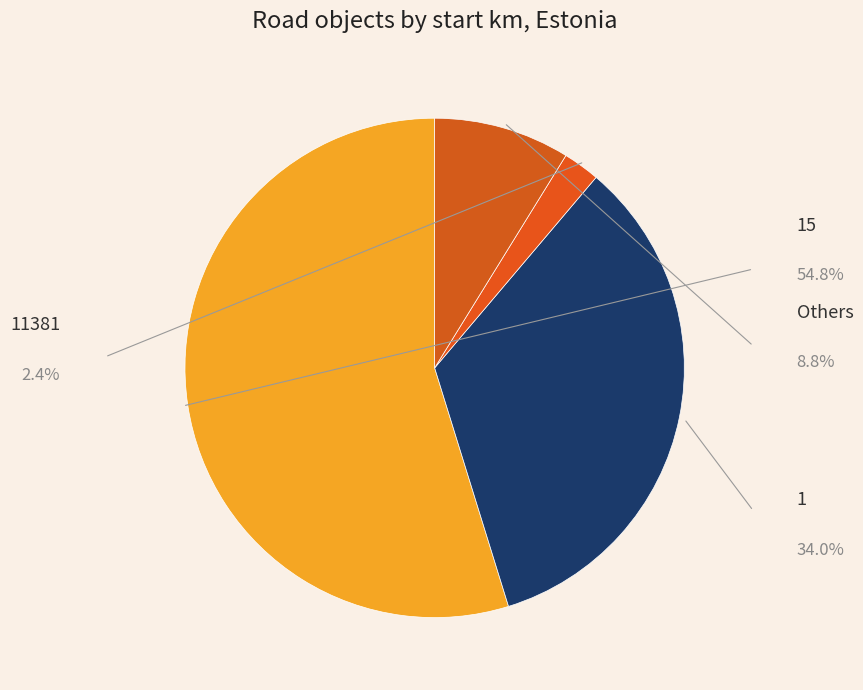

The 15 slice represents 55% of the pie. True or false?

True